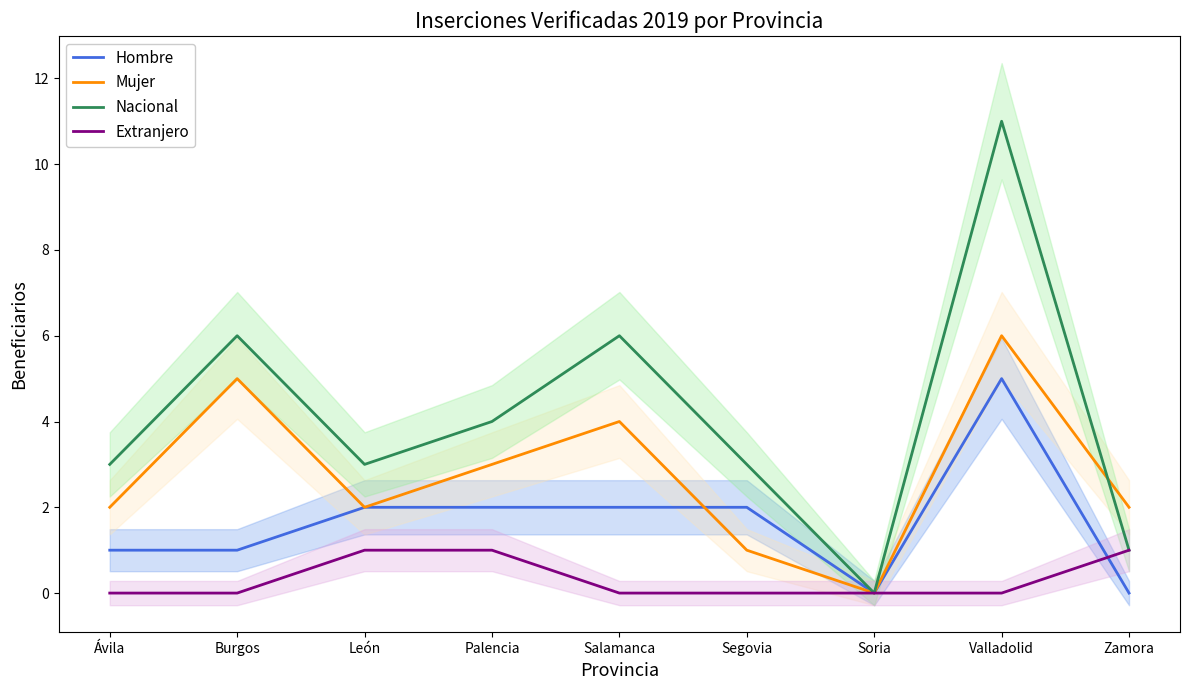

How many lines are shown in the chart?

4